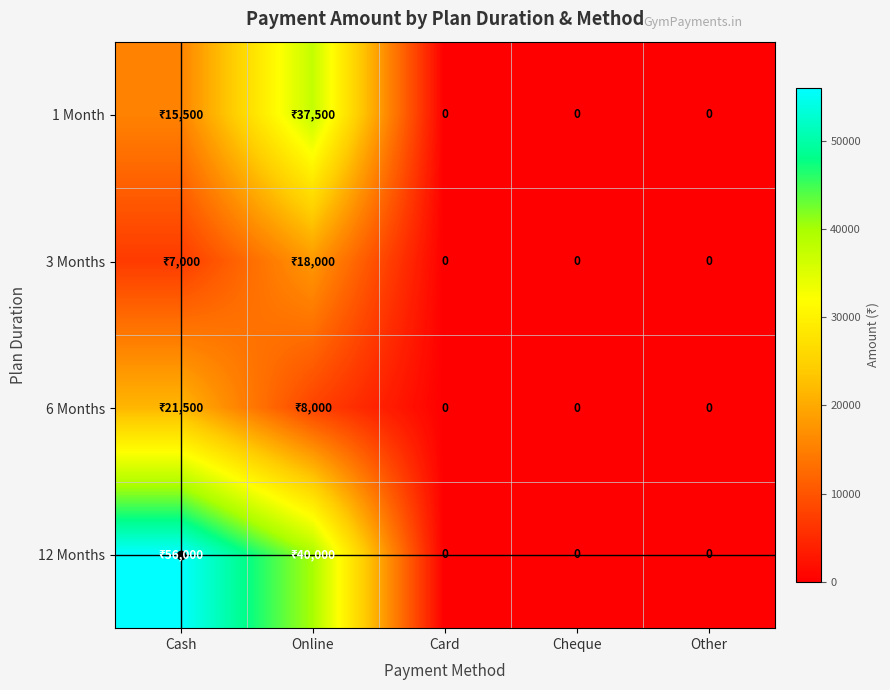

Which has a higher value, Online or Card?

Online